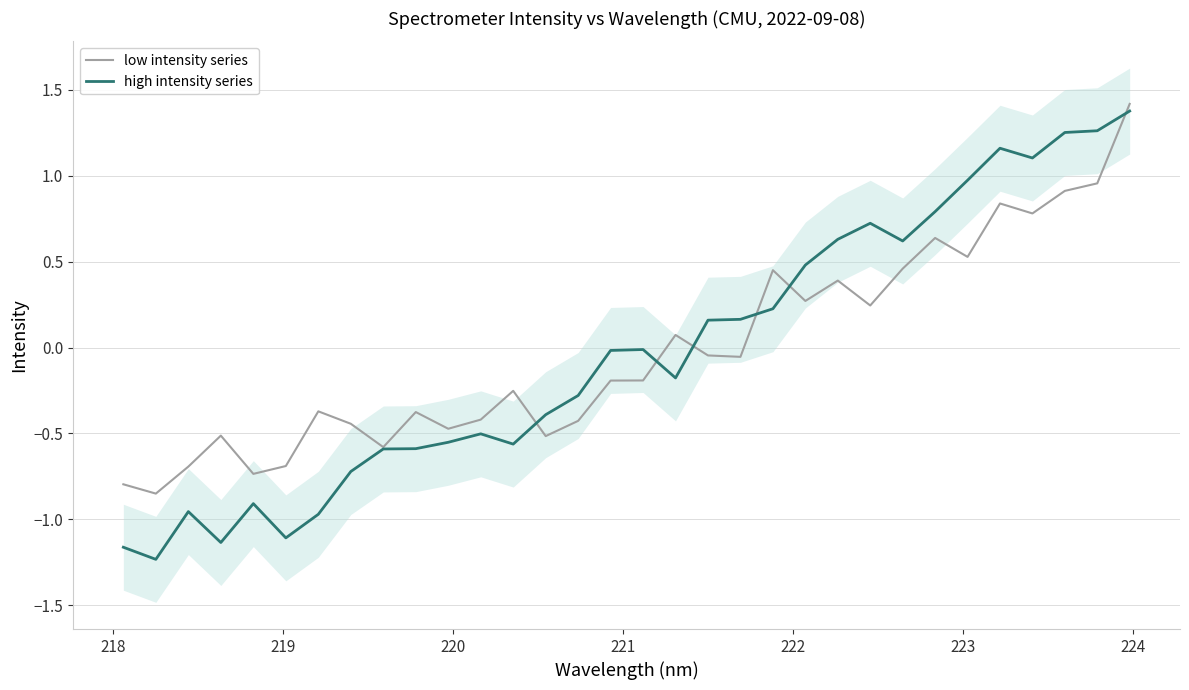

How many times do high intensity series and low intensity series cross each other?

6